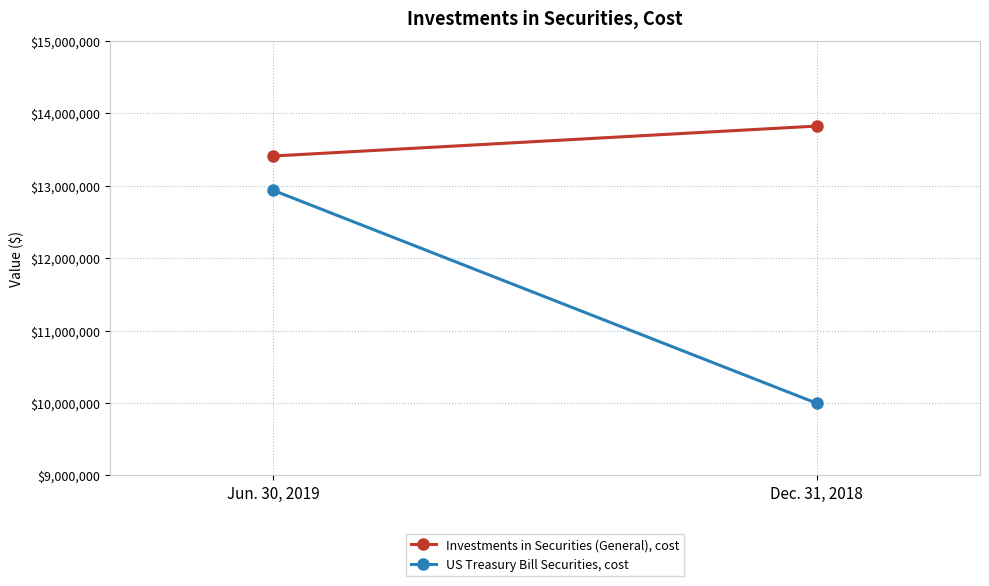

What is the label of the 2nd point from the right?

Jun. 30, 2019